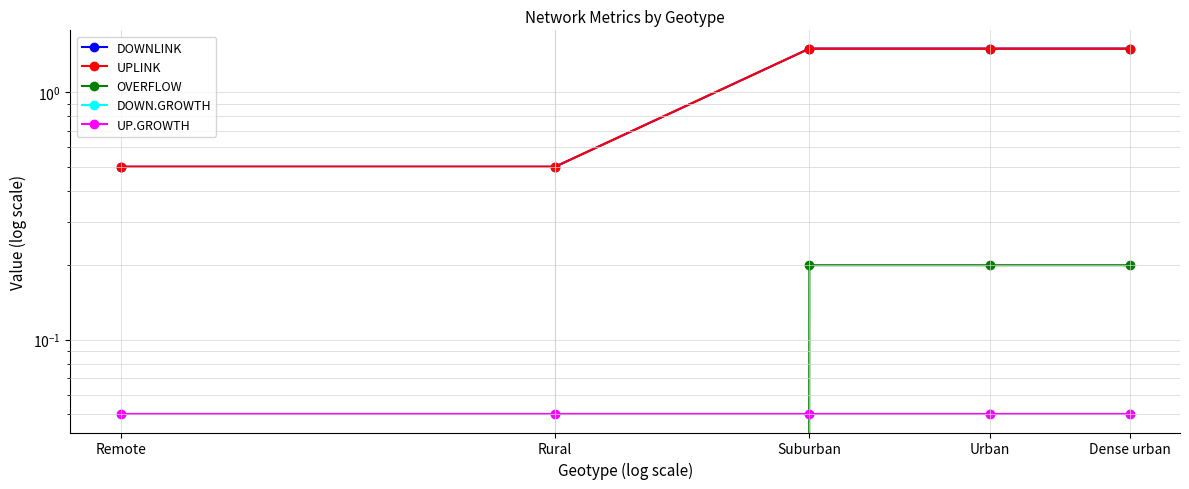

What is the greatest value displayed?

1.5